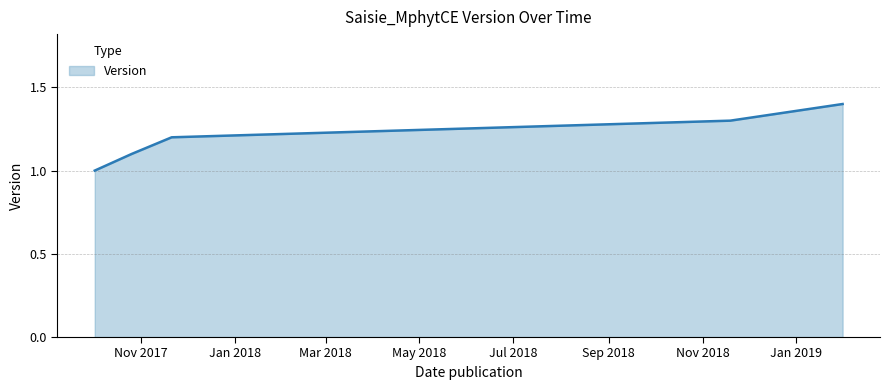

True or false: the data has more than 2 interior local peaks.

False